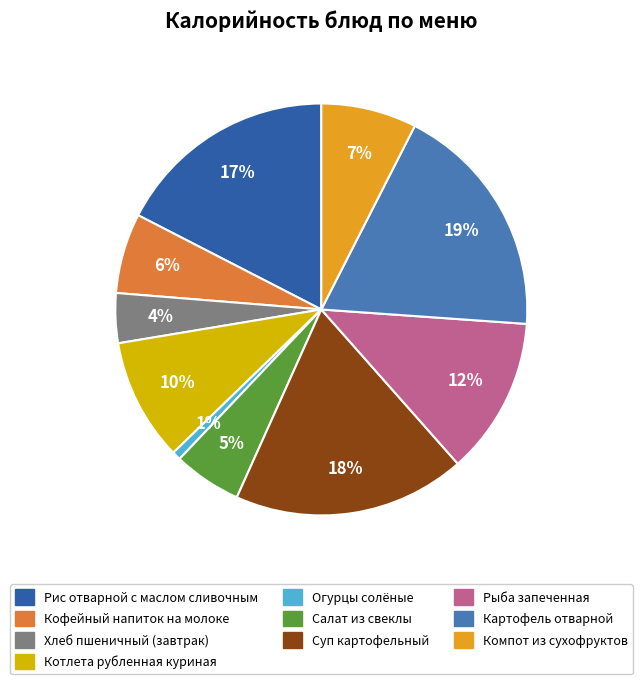

Does any single category account for the majority?

No